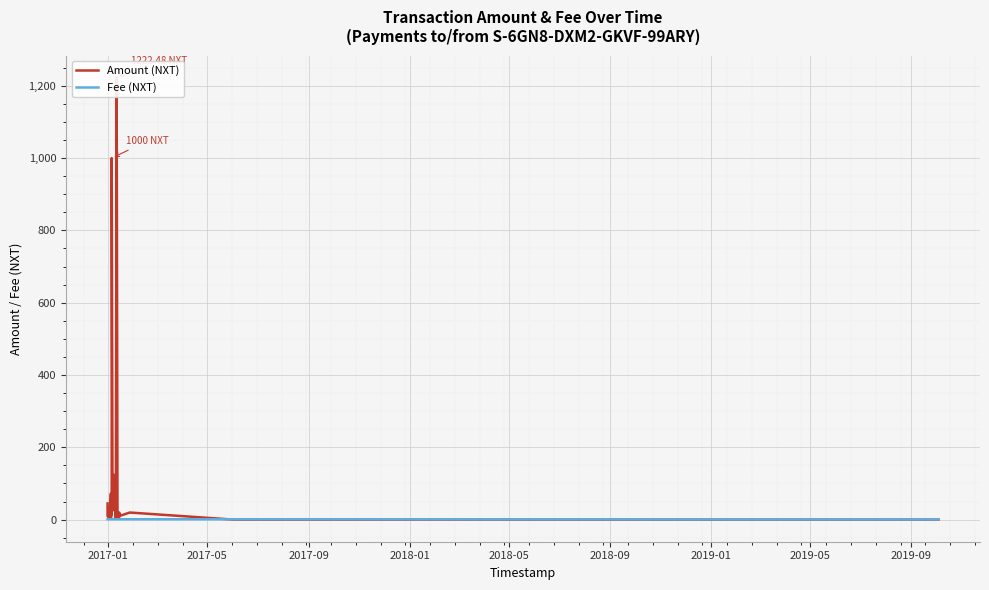

Is this an area chart (filled region under the line)?

No